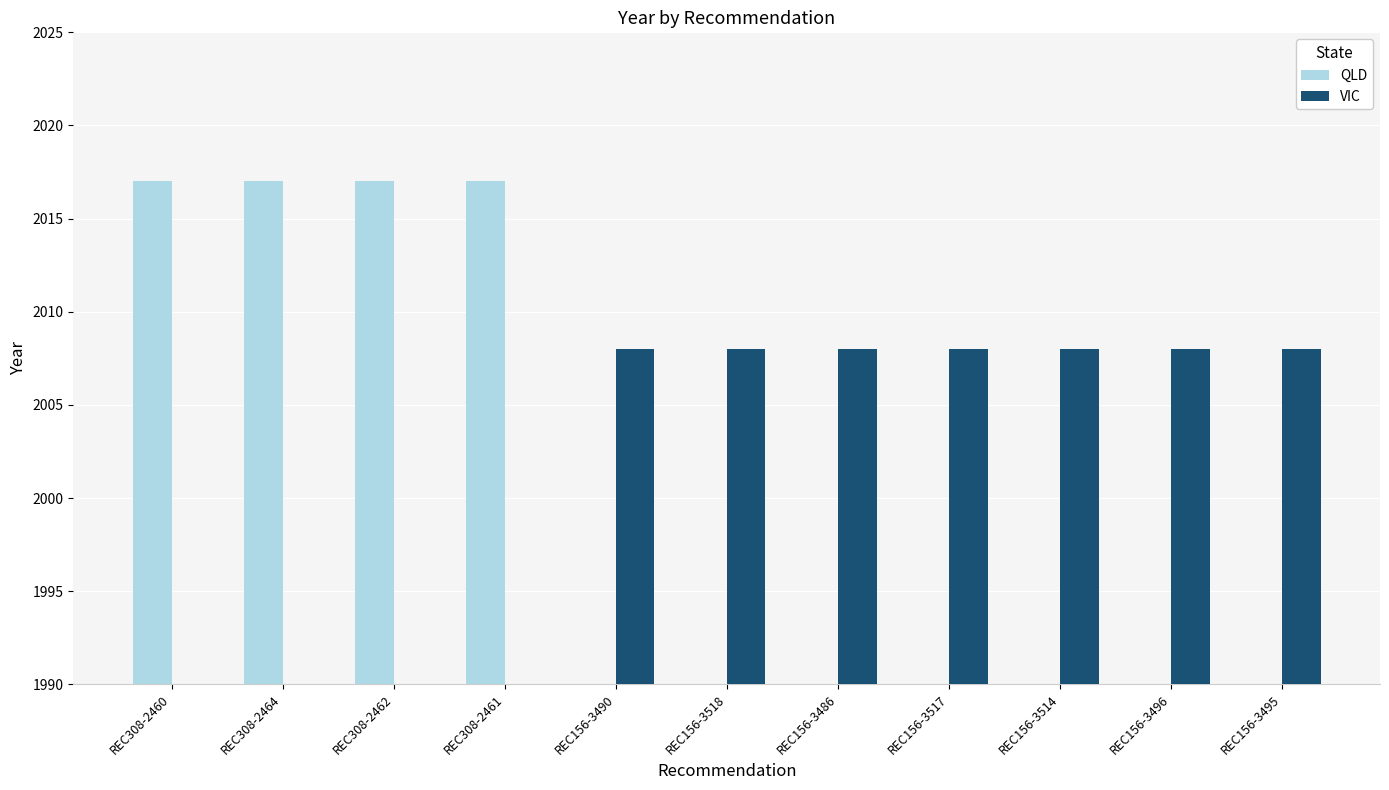

At REC156-3517, list the series in order from smallest to largest.

QLD, VIC